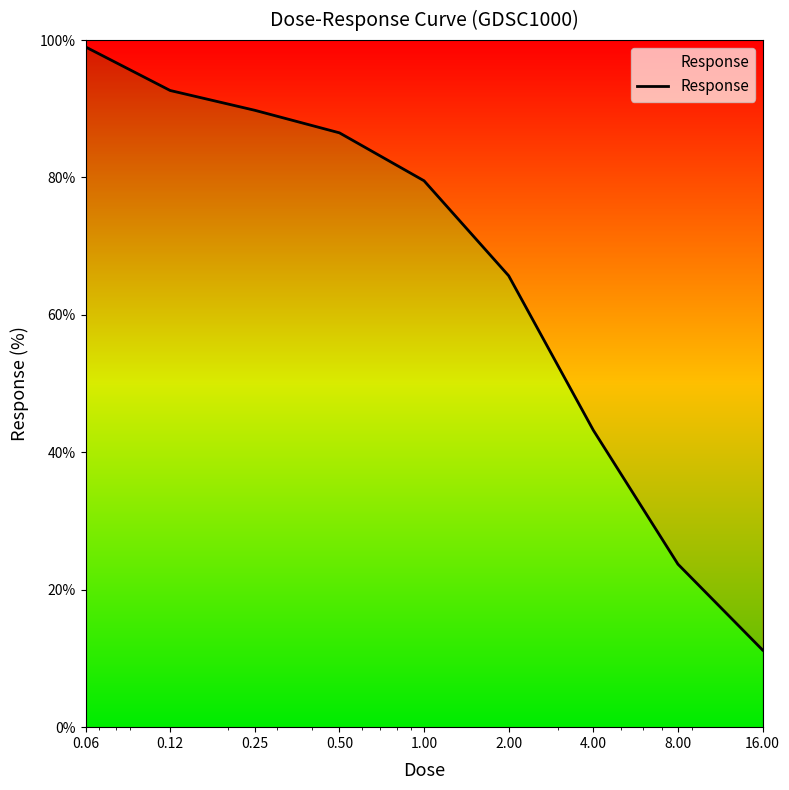

What is the label of the 8th point from the right?

0.12